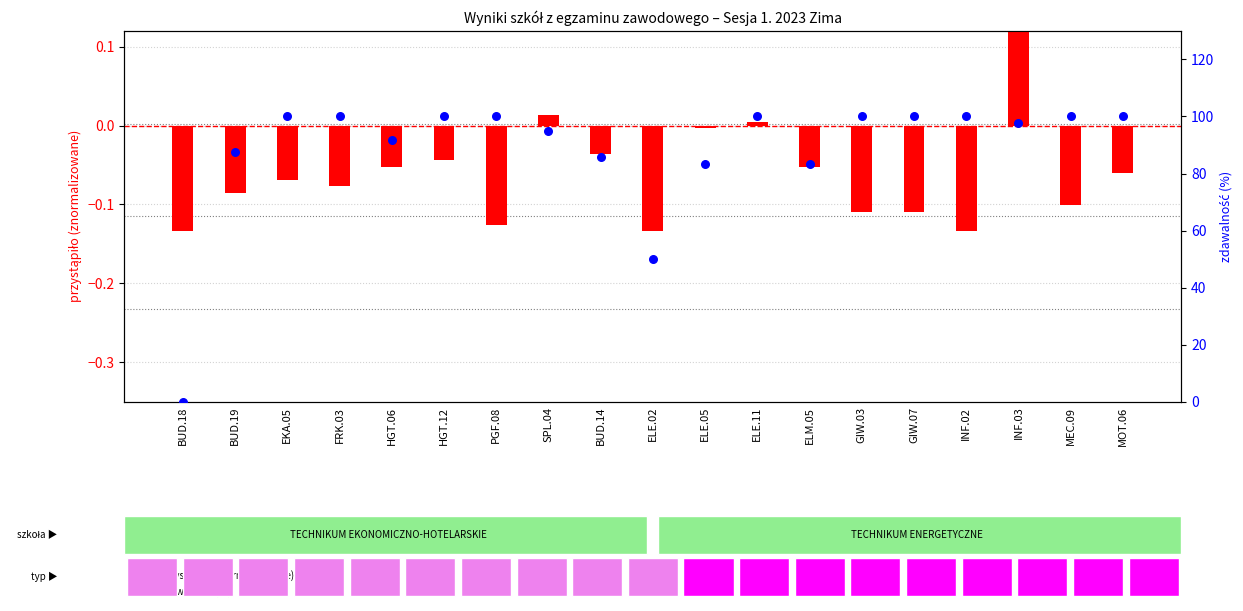

Which series reaches the maximum Y coordinate?

zdawalność (%)